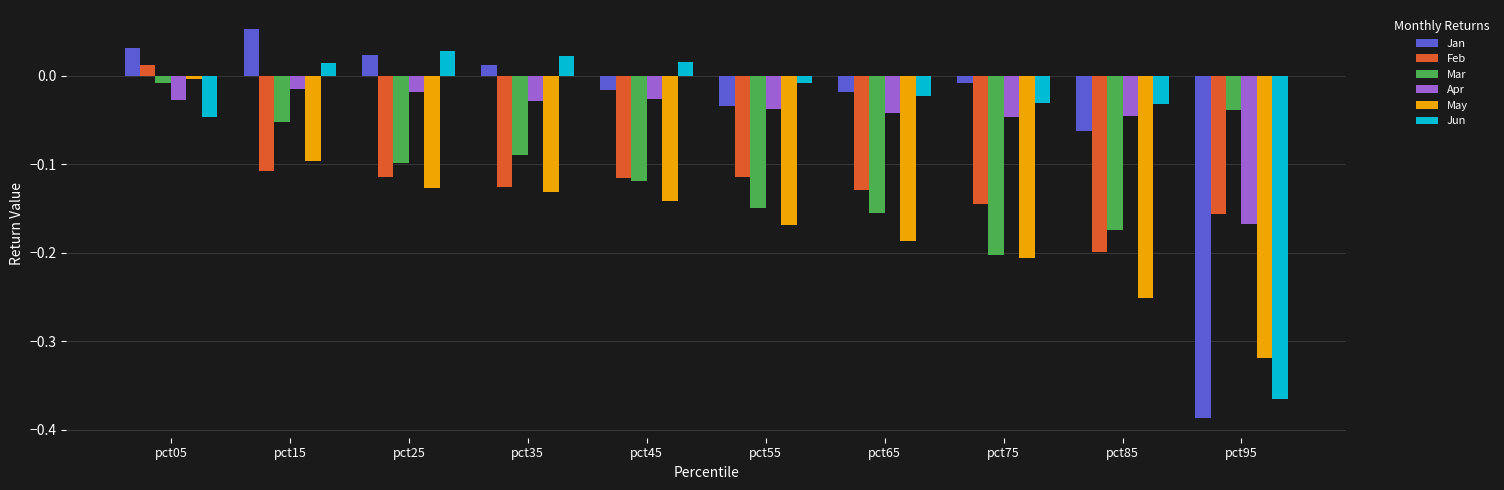

The value of Jun at pct05 is -0.1. True or false?

False